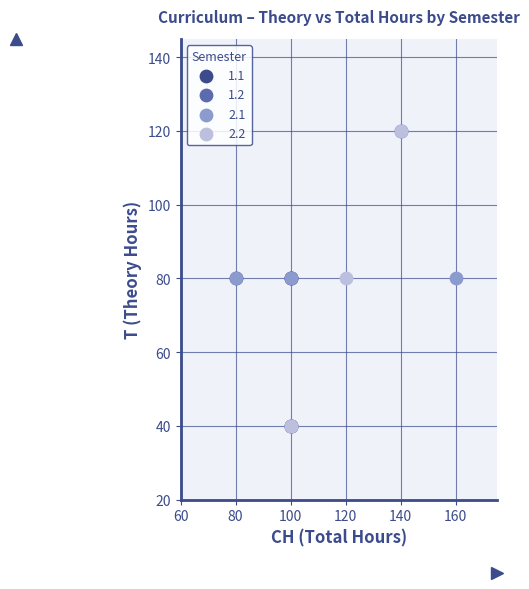

What are all the series names shown in the legend?

1.1, 1.2, 2.1, 2.2